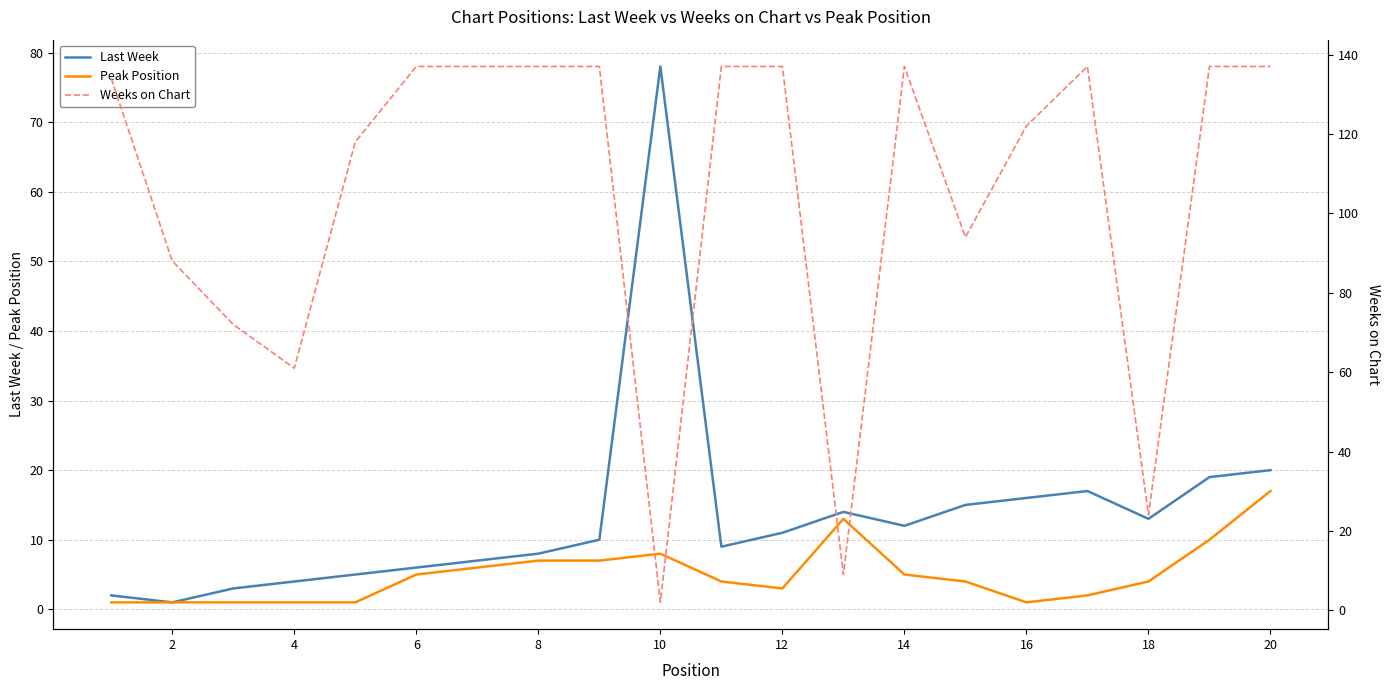

How many lines are shown in the chart?

3